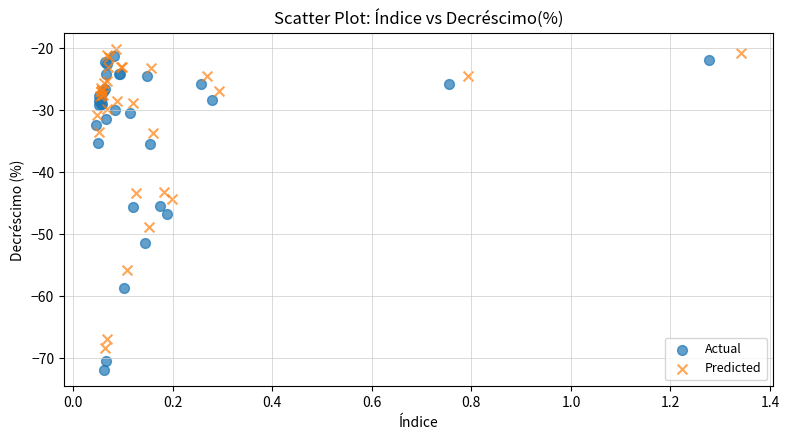

Which series contains the lowest Y value?

Actual